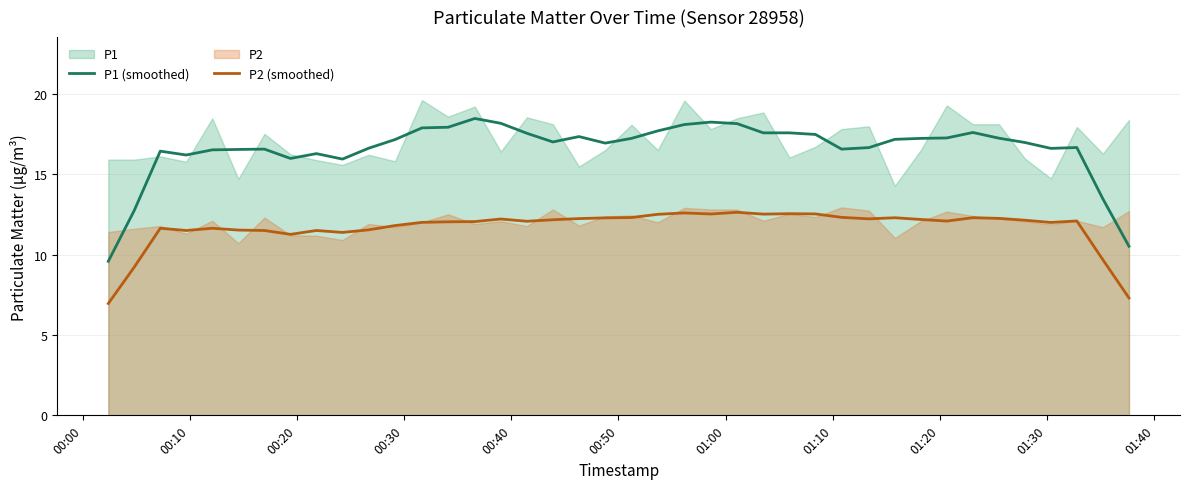

True or false: P2 (smoothed) and P1 (smoothed) intersect in this chart.

False